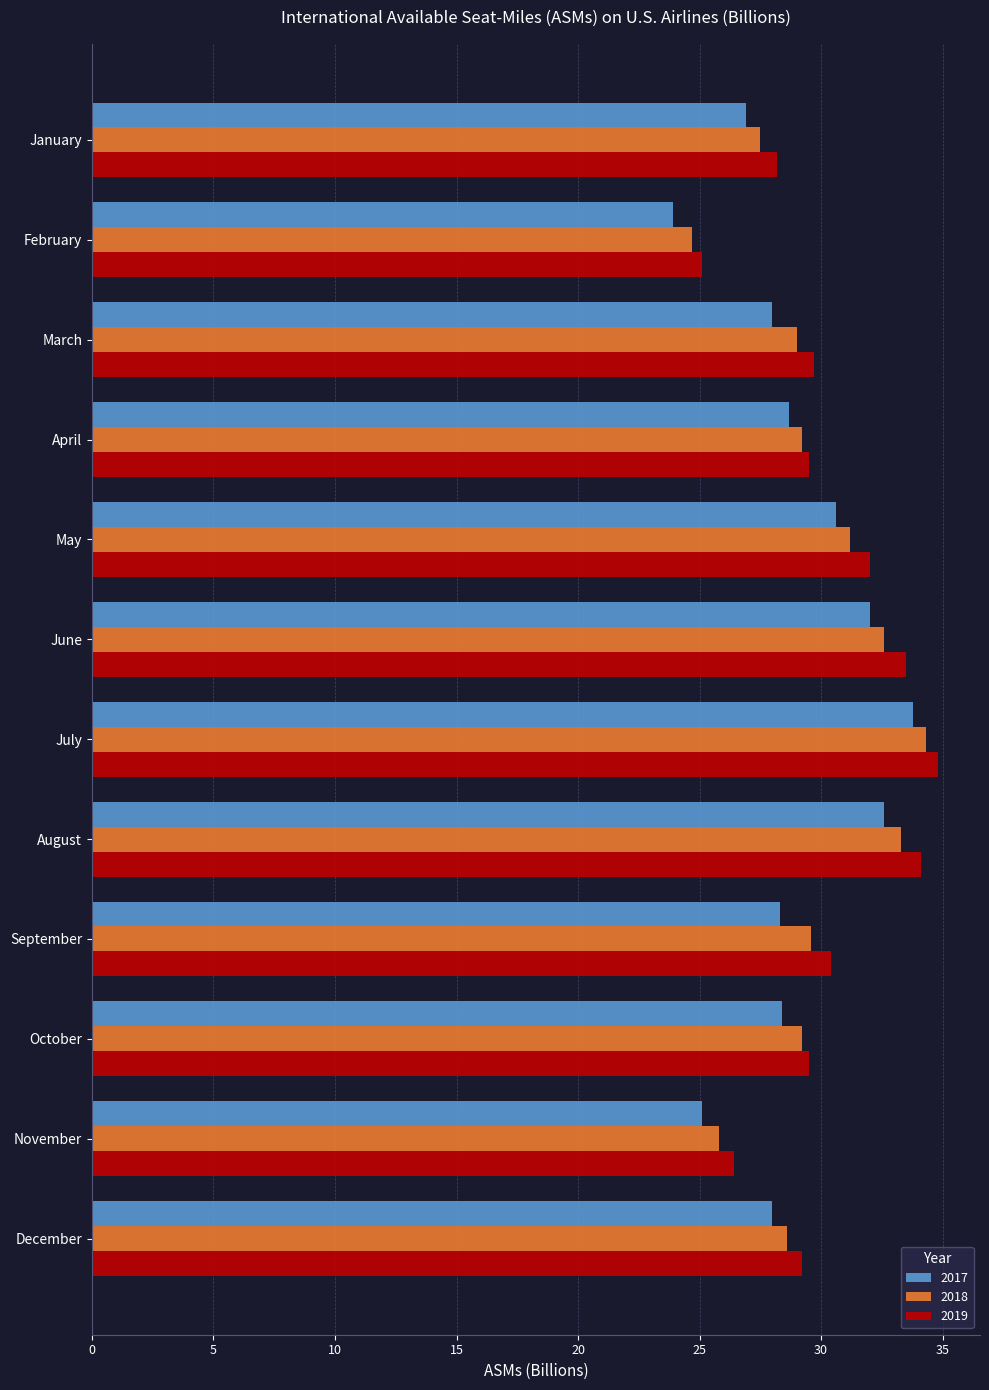

The value of 2018 at July is 17.2. True or false?

False